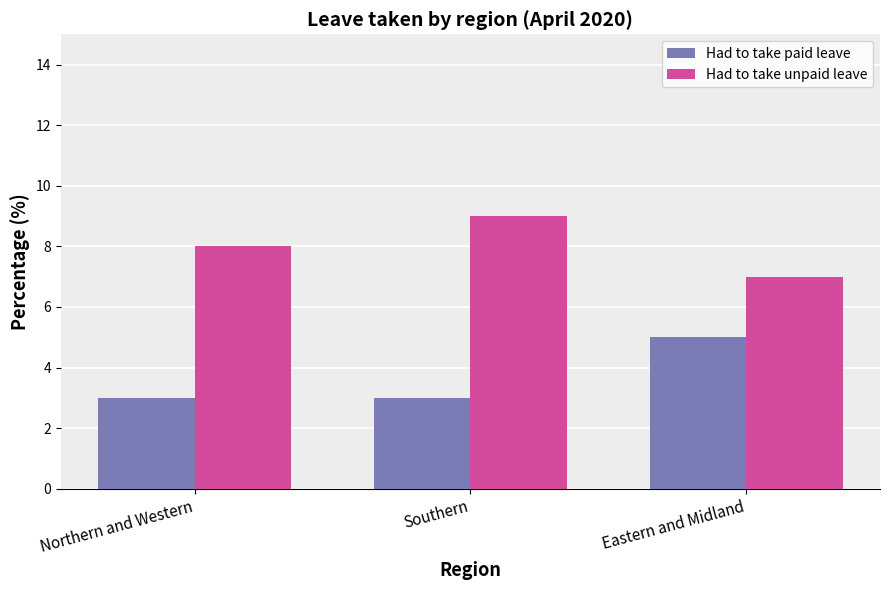

Rank the series by their average value, from lowest to highest.

Had to take paid leave, Had to take unpaid leave